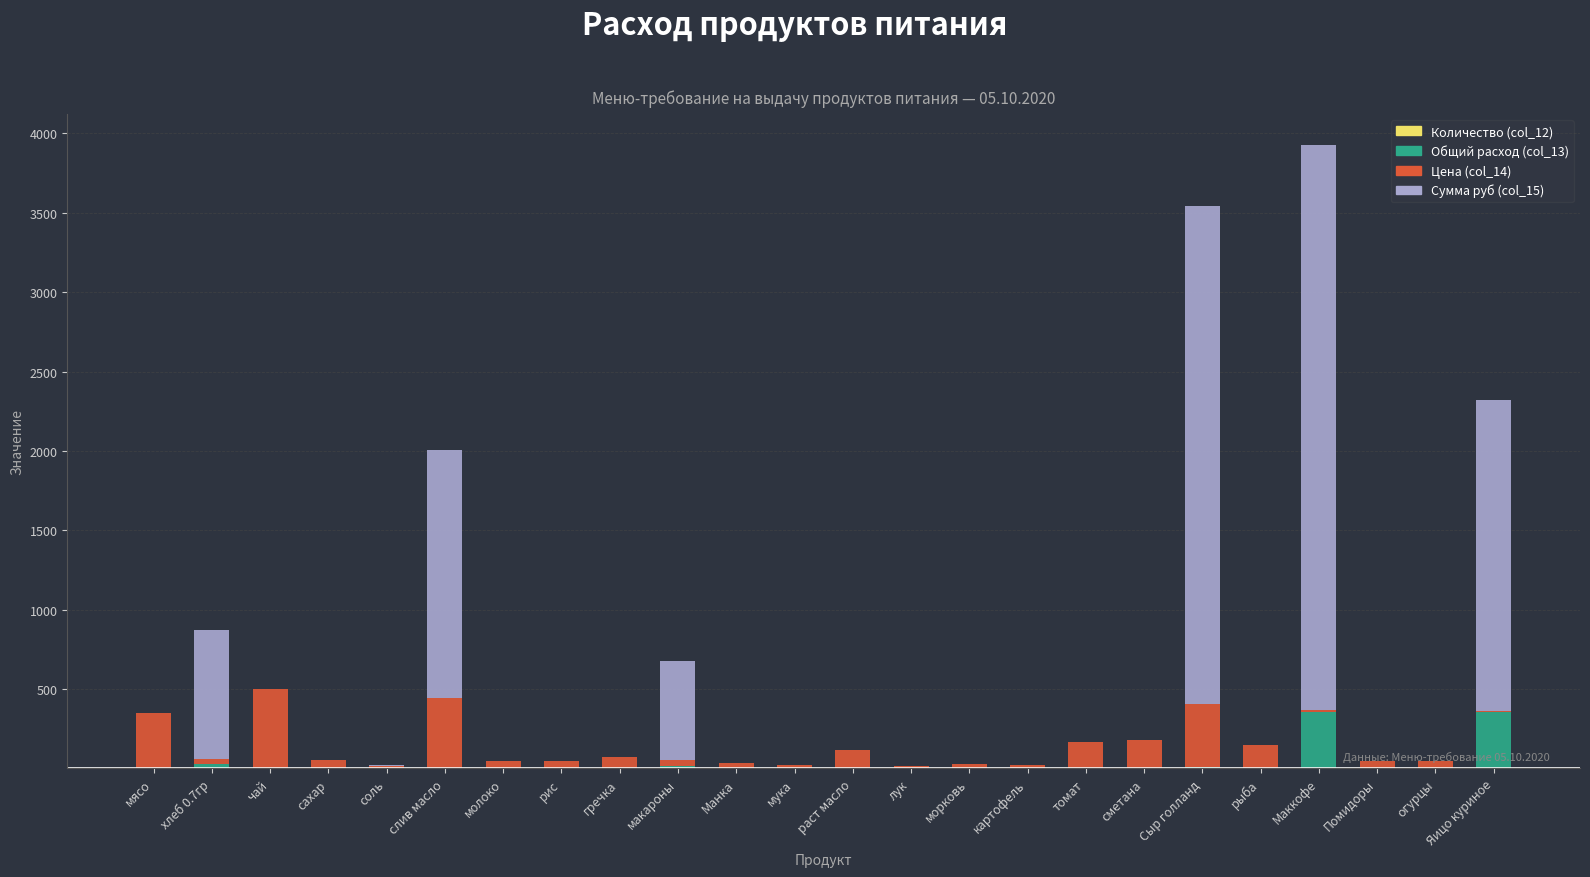

At which category is the sum across all series the highest?

Маккофе